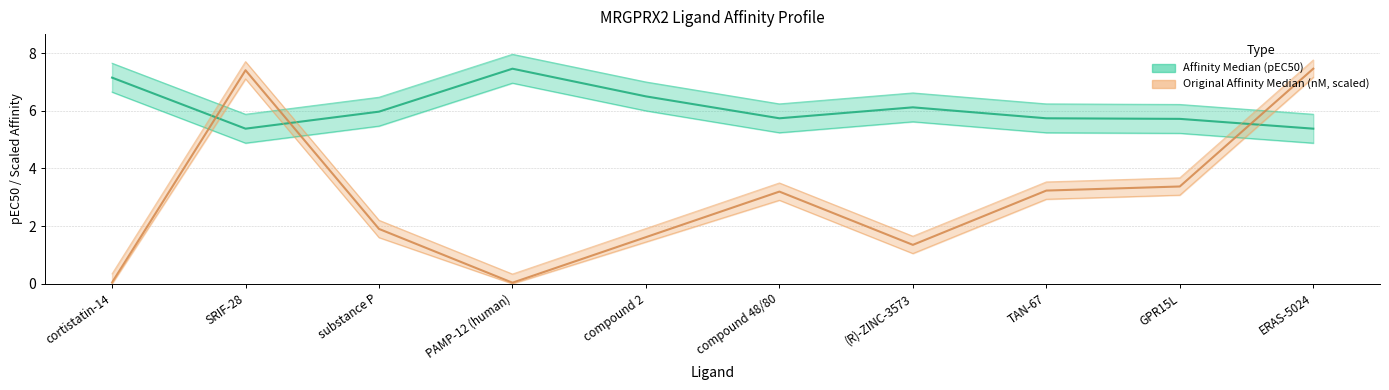

Rank the categories by value from lowest to highest.

SRIF-28, ERAS-5024, GPR15L, compound 48/80, TAN-67, substance P, (R)-ZINC-3573, compound 2, cortistatin-14, PAMP-12 (human)